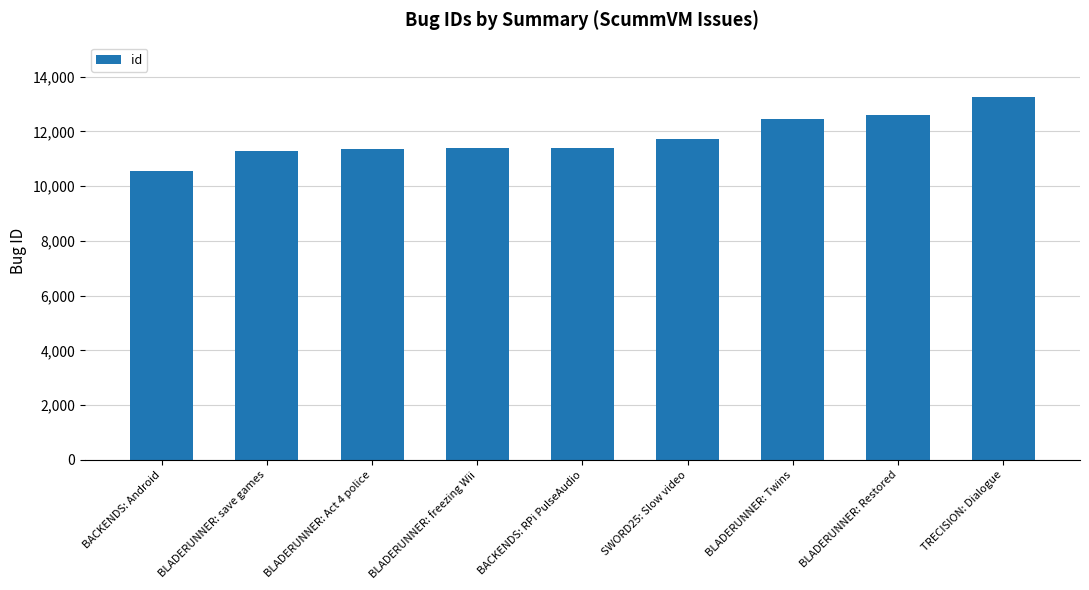

What is the label of the 4th bar from the right?

SWORD25: Slow video